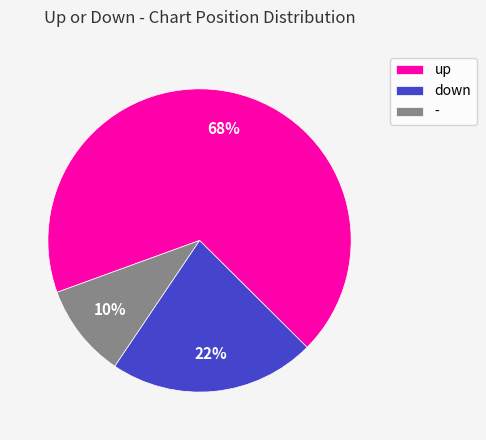

To the nearest percent, what portion does down represent?

22%